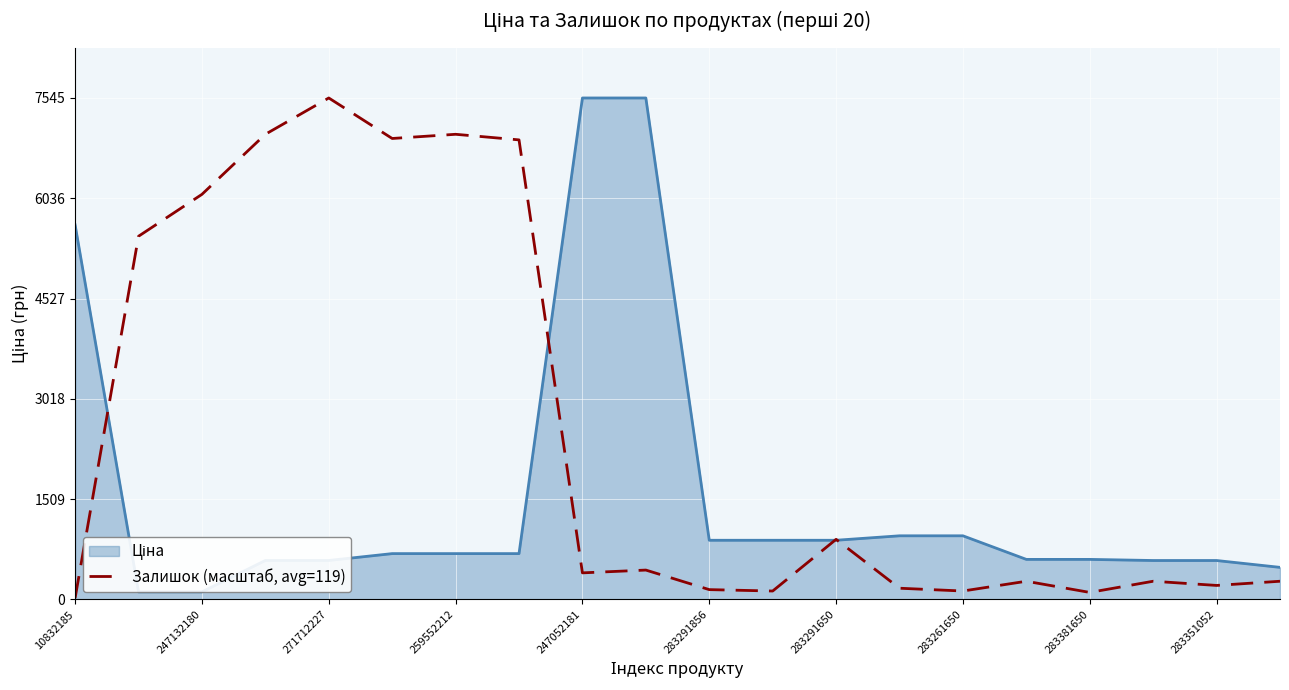

Which series has the largest total across all categories?

Залишок (масштаб, avg=119)